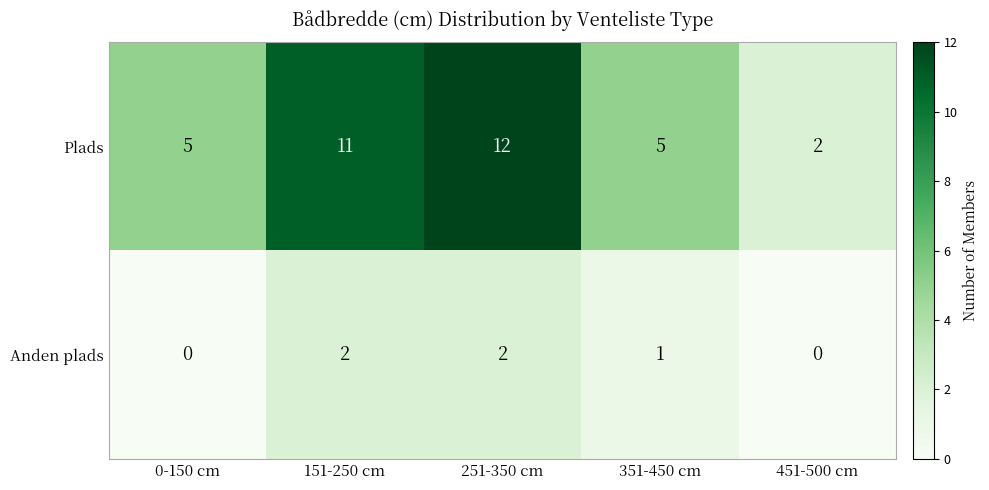

Reading right to left, list all the values displayed in this chart.

Plads: 2	5	12	11	5
Anden plads: 0	1	2	2	0